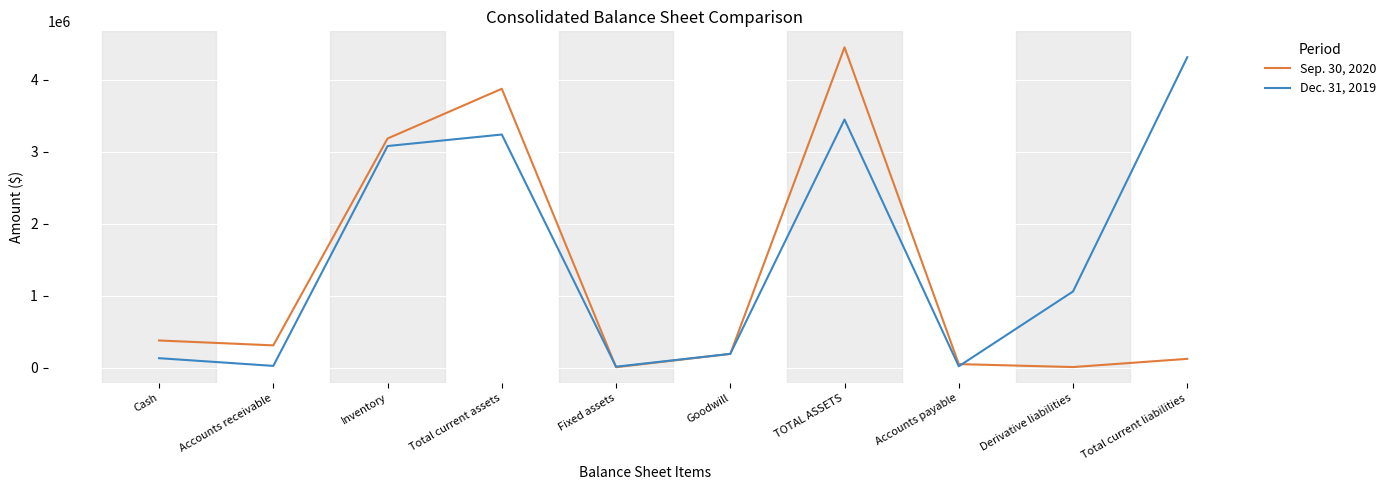

At how many categories does at least one series exceed 3979756?

2